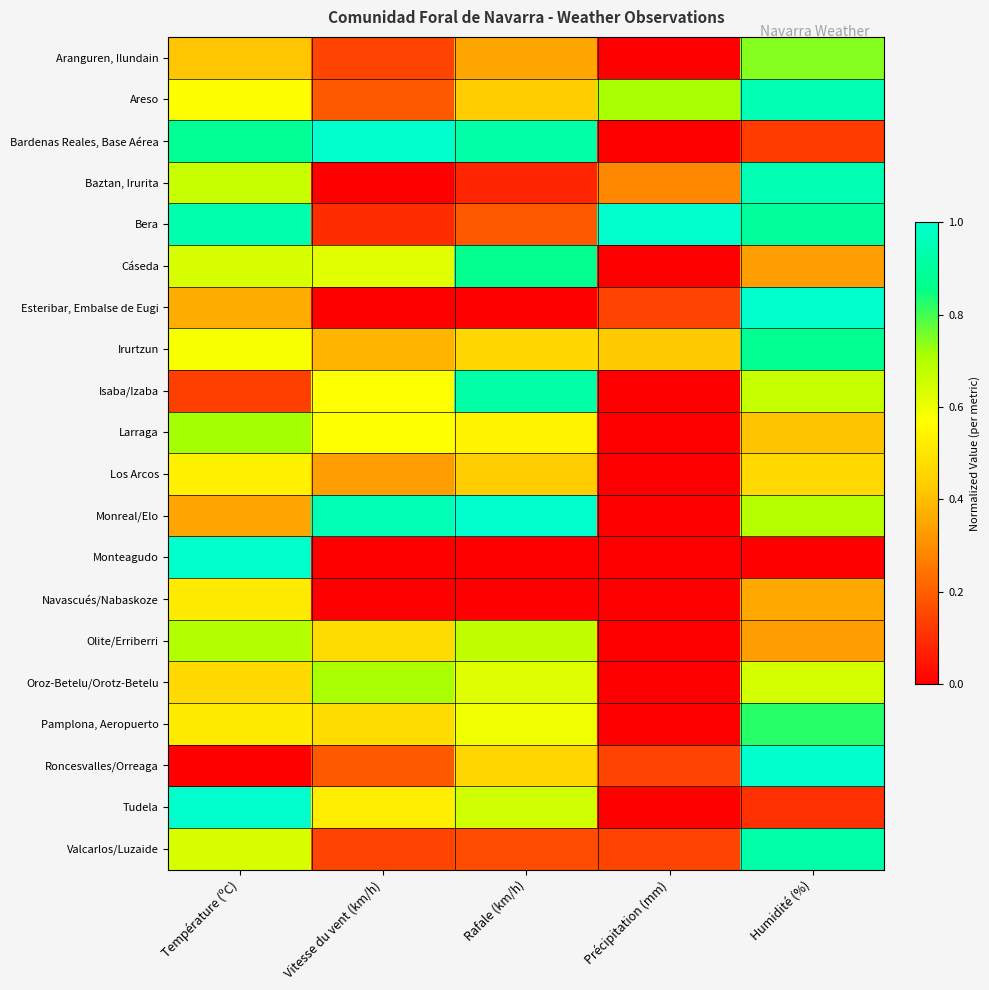

Reading left to right, extract all data points from this chart.

Aranguren, Ilundain: Température (ºC)=0.4	Vitesse du vent (km/h)=0.1	Rafale (km/h)=0.4	Précipitation (mm)=0.0	Humidité (%)=0.7
Areso: Température (ºC)=0.6	Vitesse du vent (km/h)=0.2	Rafale (km/h)=0.4	Précipitation (mm)=0.7	Humidité (%)=0.9
Bardenas Reales, Base Aérea: Température (ºC)=0.9	Vitesse du vent (km/h)=1.0	Rafale (km/h)=0.9	Précipitation (mm)=0.0	Humidité (%)=0.1
Baztan, Irurita: Température (ºC)=0.7	Vitesse du vent (km/h)=0.0	Rafale (km/h)=0.1	Précipitation (mm)=0.3	Humidité (%)=0.9
Bera: Température (ºC)=0.9	Vitesse du vent (km/h)=0.1	Rafale (km/h)=0.2	Précipitation (mm)=1.0	Humidité (%)=0.9
Cáseda: Température (ºC)=0.6	Vitesse du vent (km/h)=0.6	Rafale (km/h)=0.9	Précipitation (mm)=0.0	Humidité (%)=0.3
Esteribar, Embalse de Eugi: Température (ºC)=0.4	Vitesse du vent (km/h)=0.0	Rafale (km/h)=0.0	Précipitation (mm)=0.1	Humidité (%)=1.0
Irurtzun: Température (ºC)=0.6	Vitesse du vent (km/h)=0.4	Rafale (km/h)=0.5	Précipitation (mm)=0.4	Humidité (%)=0.9
Isaba/Izaba: Température (ºC)=0.1	Vitesse du vent (km/h)=0.6	Rafale (km/h)=0.9	Précipitation (mm)=0.0	Humidité (%)=0.7
Larraga: Température (ºC)=0.7	Vitesse du vent (km/h)=0.6	Rafale (km/h)=0.5	Précipitation (mm)=0.0	Humidité (%)=0.4
Los Arcos: Température (ºC)=0.5	Vitesse du vent (km/h)=0.3	Rafale (km/h)=0.4	Précipitation (mm)=0.0	Humidité (%)=0.5
Monreal/Elo: Température (ºC)=0.3	Vitesse du vent (km/h)=1.0	Rafale (km/h)=1.0	Précipitation (mm)=0.0	Humidité (%)=0.7
Monteagudo: Température (ºC)=1.0	Vitesse du vent (km/h)=0.0	Rafale (km/h)=0.0	Précipitation (mm)=0.0	Humidité (%)=0.0
Navascués/Nabaskoze: Température (ºC)=0.5	Vitesse du vent (km/h)=0.0	Rafale (km/h)=0.0	Précipitation (mm)=0.0	Humidité (%)=0.4
Olite/Erriberri: Température (ºC)=0.7	Vitesse du vent (km/h)=0.5	Rafale (km/h)=0.7	Précipitation (mm)=0.0	Humidité (%)=0.3
Oroz-Betelu/Orotz-Betelu: Température (ºC)=0.5	Vitesse du vent (km/h)=0.7	Rafale (km/h)=0.6	Précipitation (mm)=0.0	Humidité (%)=0.6
Pamplona, Aeropuerto: Température (ºC)=0.5	Vitesse du vent (km/h)=0.5	Rafale (km/h)=0.6	Précipitation (mm)=0.0	Humidité (%)=0.8
Roncesvalles/Orreaga: Température (ºC)=0.0	Vitesse du vent (km/h)=0.2	Rafale (km/h)=0.5	Précipitation (mm)=0.1	Humidité (%)=1.0
Tudela: Température (ºC)=1.0	Vitesse du vent (km/h)=0.5	Rafale (km/h)=0.6	Précipitation (mm)=0.0	Humidité (%)=0.1
Valcarlos/Luzaide: Température (ºC)=0.6	Vitesse du vent (km/h)=0.1	Rafale (km/h)=0.2	Précipitation (mm)=0.1	Humidité (%)=0.9